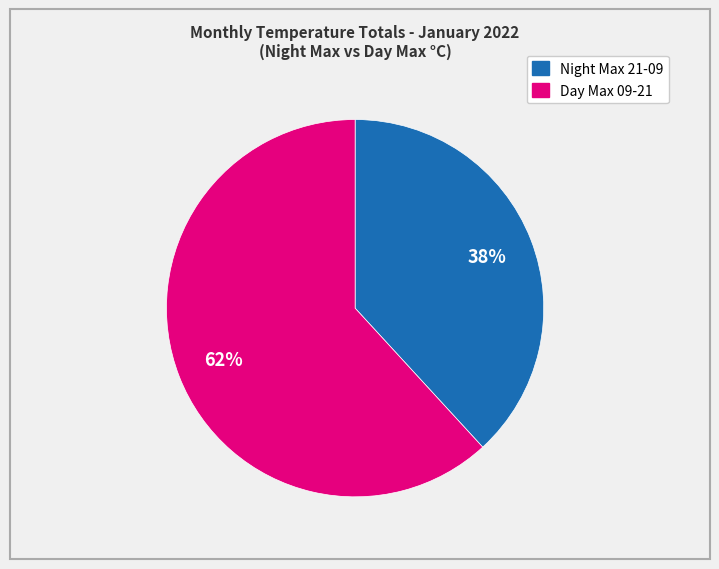

To the nearest percent, what portion does Day Max 09-21 represent?

62%